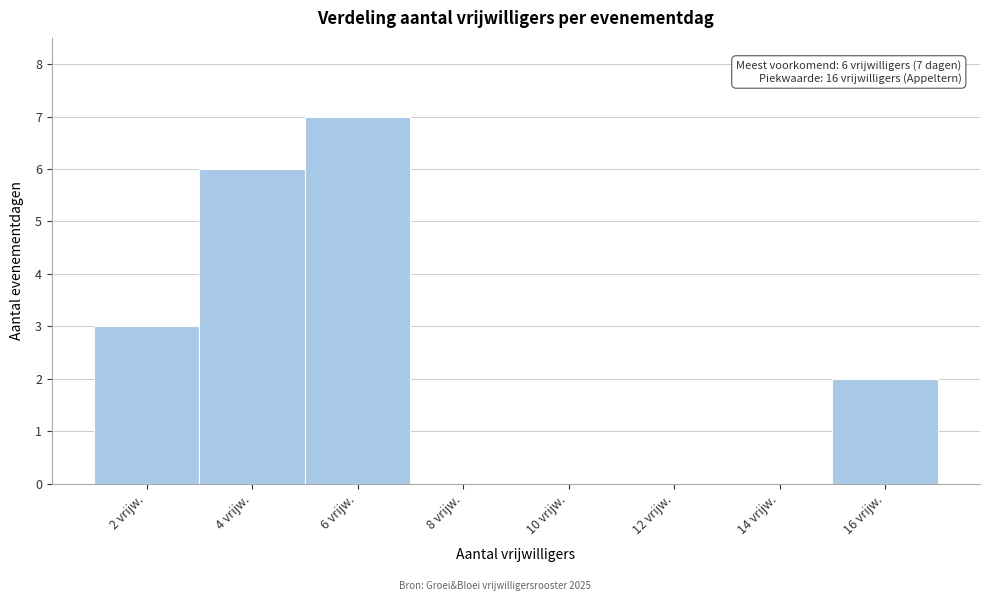

Reading right to left, extract all data points from this chart.

16 vrijw.=2	14 vrijw.=0	12 vrijw.=0	10 vrijw.=0	8 vrijw.=0	6 vrijw.=7	4 vrijw.=6	2 vrijw.=3